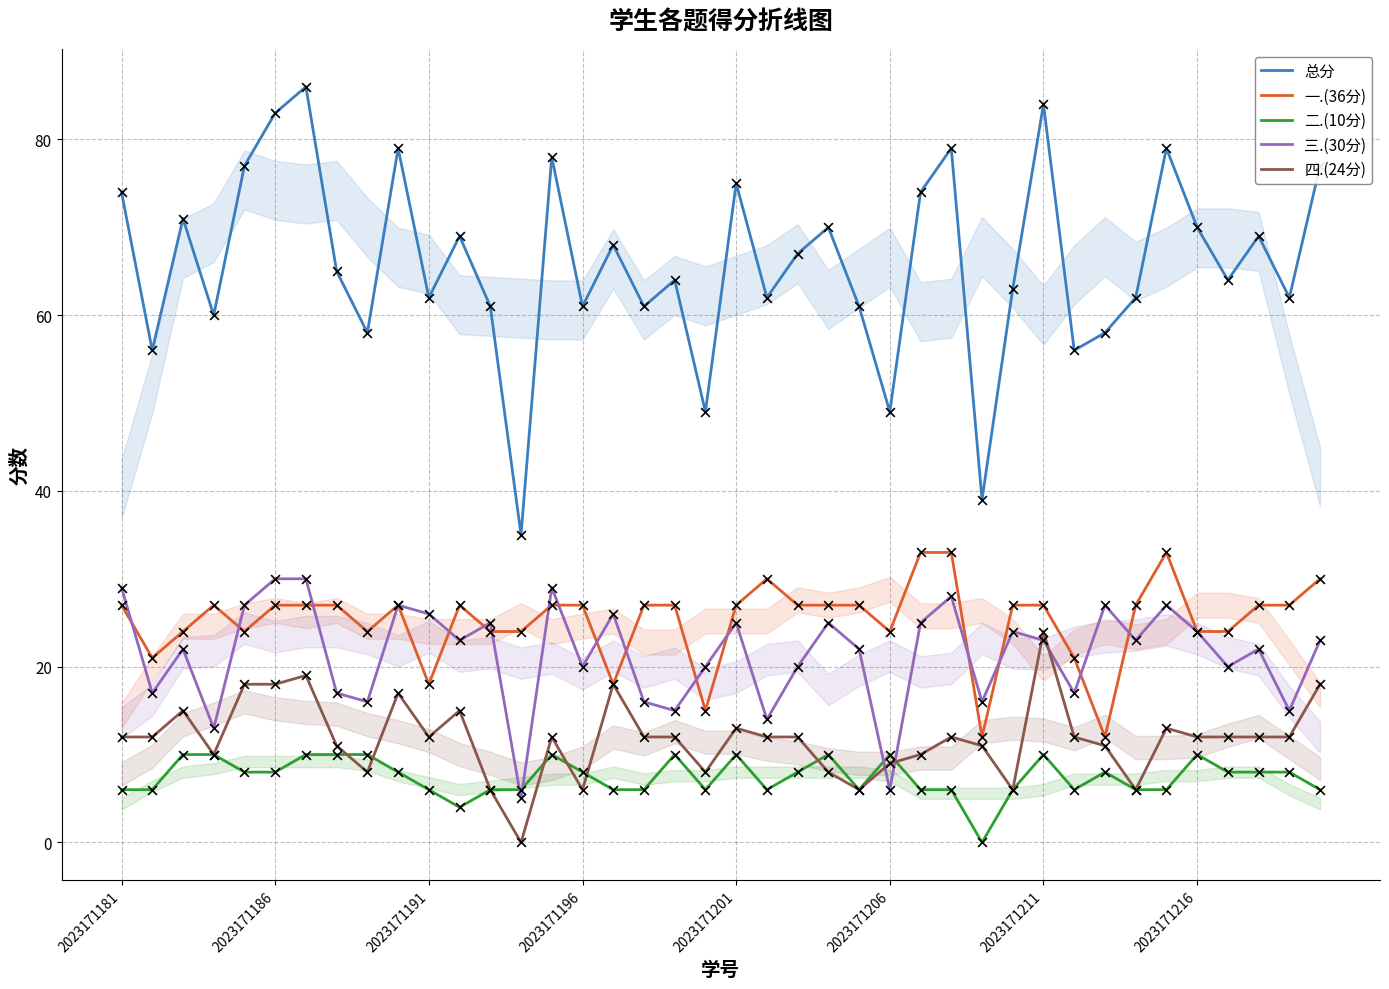

What is the total value across all series at 39?

154